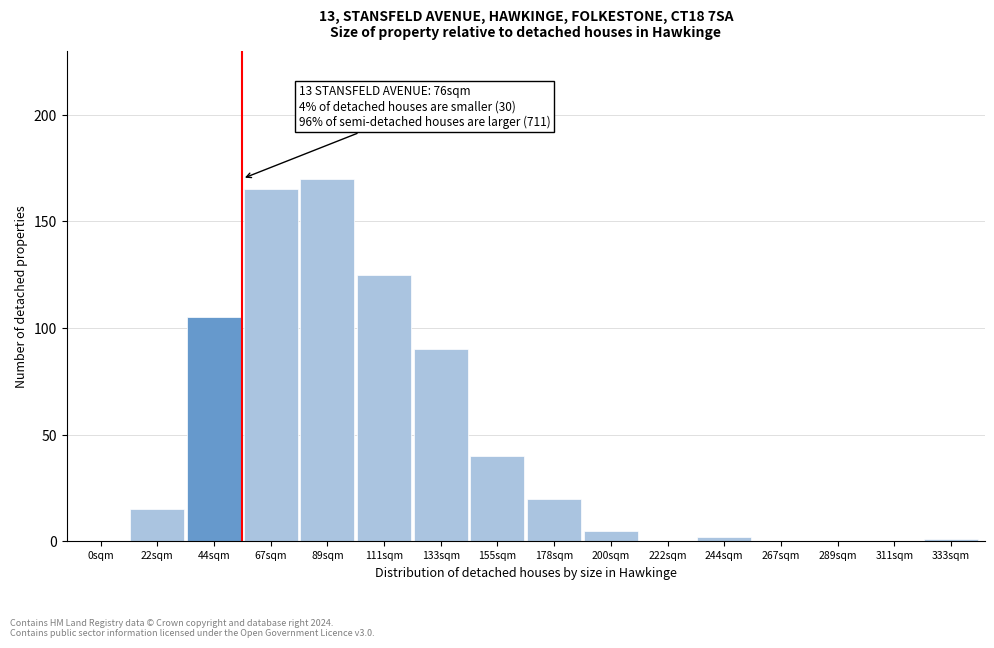

Reading right to left, extract all data points from this chart.

333sqm=1	311sqm=0	289sqm=0	267sqm=0	244sqm=2	222sqm=0	200sqm=5	178sqm=20	155sqm=40	133sqm=90	111sqm=125	89sqm=170	67sqm=165	44sqm=105	22sqm=15	0sqm=0